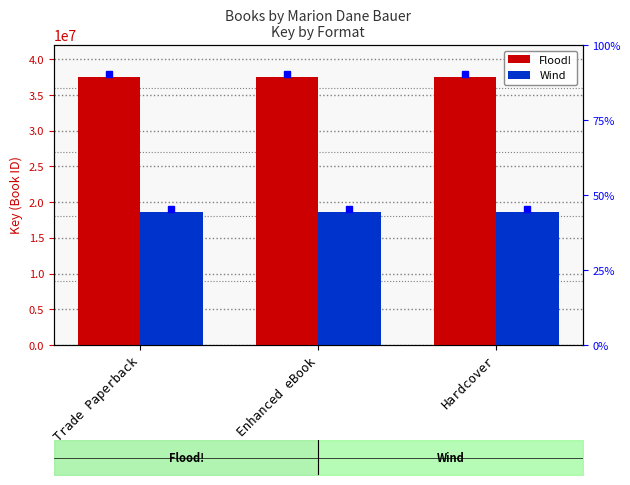

Reading right to left, list all the values displayed in this chart.

Flood!: Hardcover=37494257	Enhanced eBook=37494257	Trade Paperback=37494257
Wind: Hardcover=18567031	Enhanced eBook=18567031	Trade Paperback=18567031